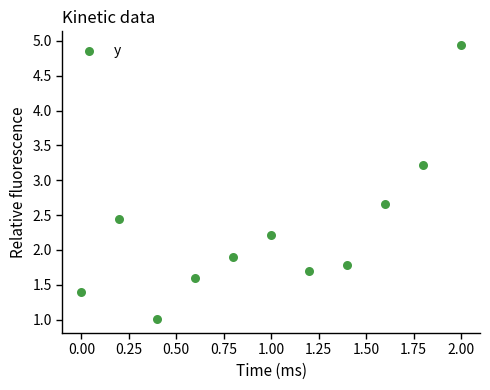

What Y value in the scatter plot is closest to 2?

1.9